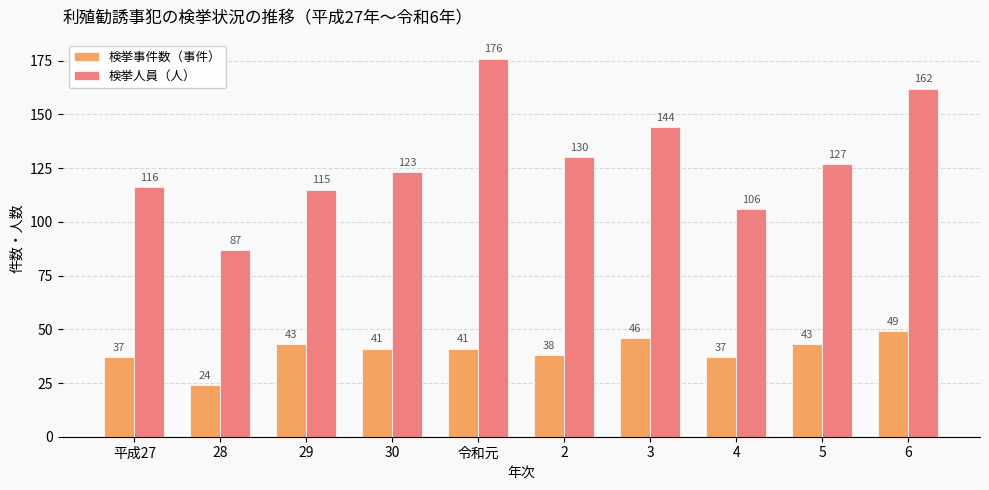

The value of 検挙人員（人） at 2 is 234. True or false?

False